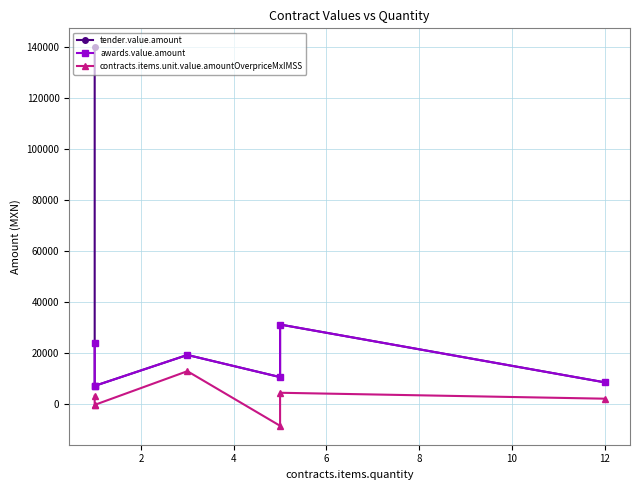

Reading left to right, list all the values displayed in this chart.

tender.value.amount: 140003.2	6994.8	6994.8	19140.0	10438.0	31096.7	8396.5
awards.value.amount: 23827.2	6994.8	6994.8	19140.0	10438.0	31096.7	8396.5
contracts.items.unit.value.amountOverpriceMxIMSS: 3107.9	-467.2	-467.2	12765.4	-8685.7	4289.2	1963.7